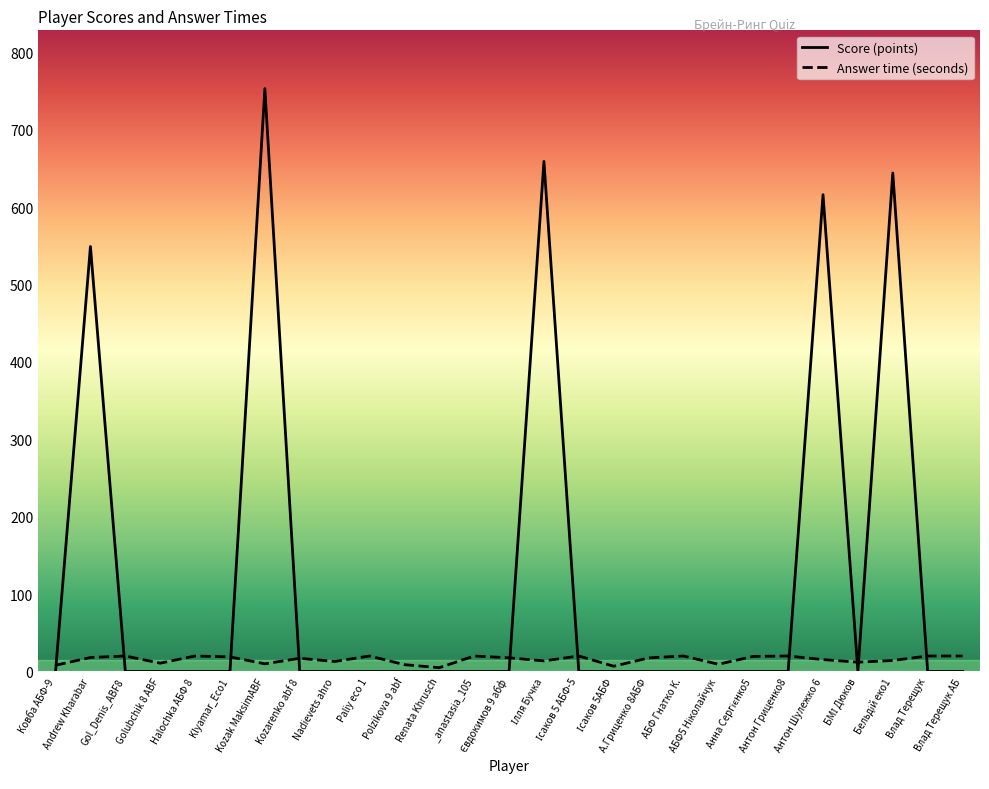

Between which two adjacent categories do Answer time (seconds) and Score (points) first intersect?

Ковба АБФ-9 and Andrew Kharabar